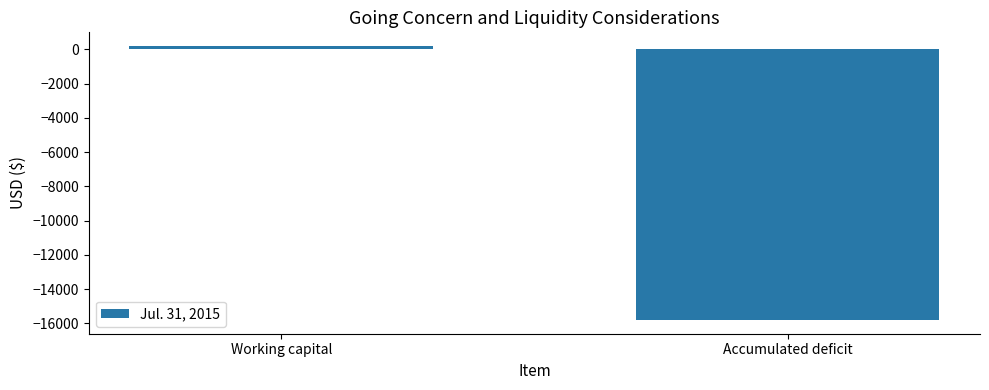

What is the approximate value at Accumulated deficit, to the nearest 50?

-15800